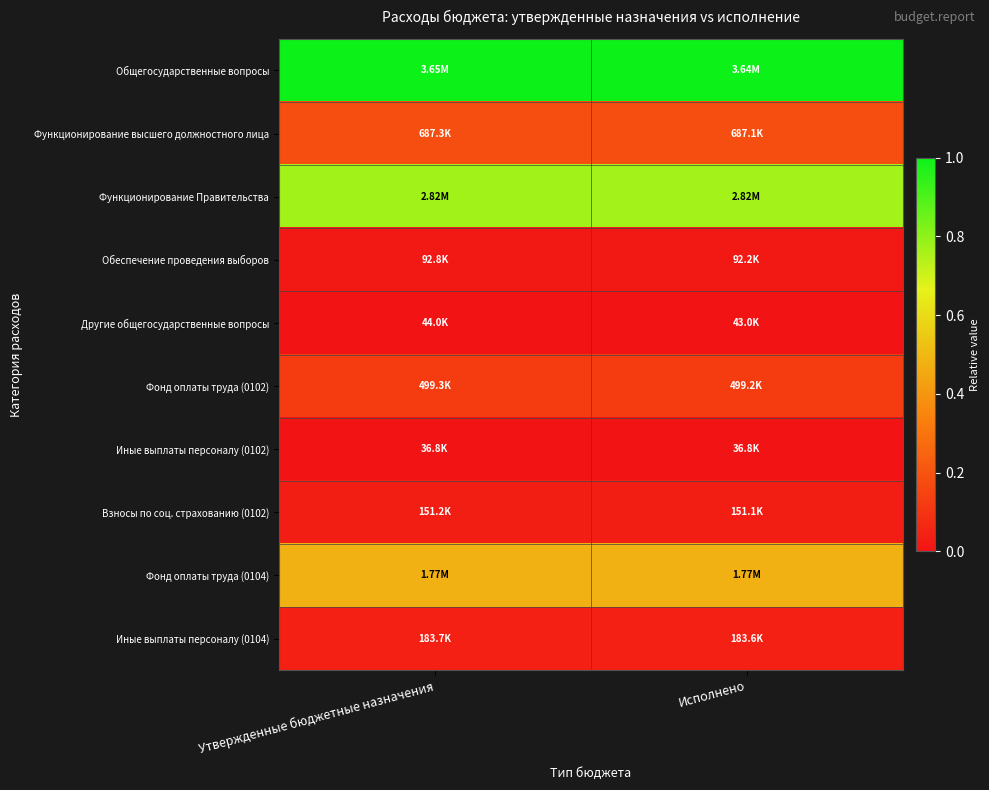

At Утвержденные бюджетные назначения, list the series in order from smallest to largest.

Иные выплаты персоналу (0102), Другие общегосударственные вопросы, Обеспечение проведения выборов, Взносы по соц. страхованию (0102), Иные выплаты персоналу (0104), Фонд оплаты труда (0102), Функционирование высшего должностного лица, Фонд оплаты труда (0104), Функционирование Правительства, Общегосударственные вопросы